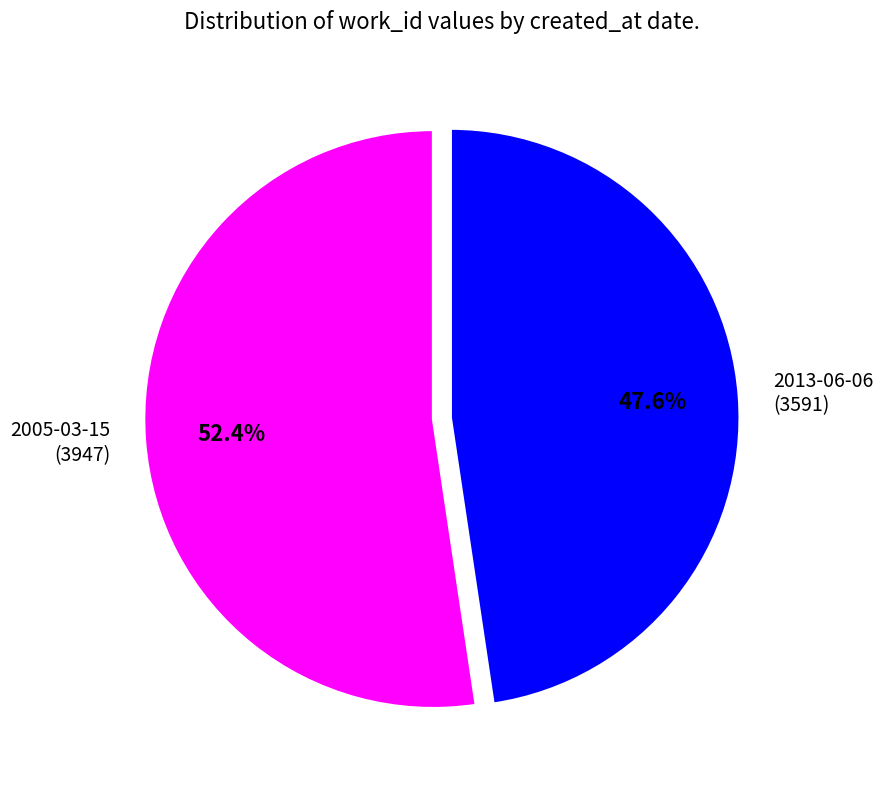

Does any single category account for the majority?

Yes